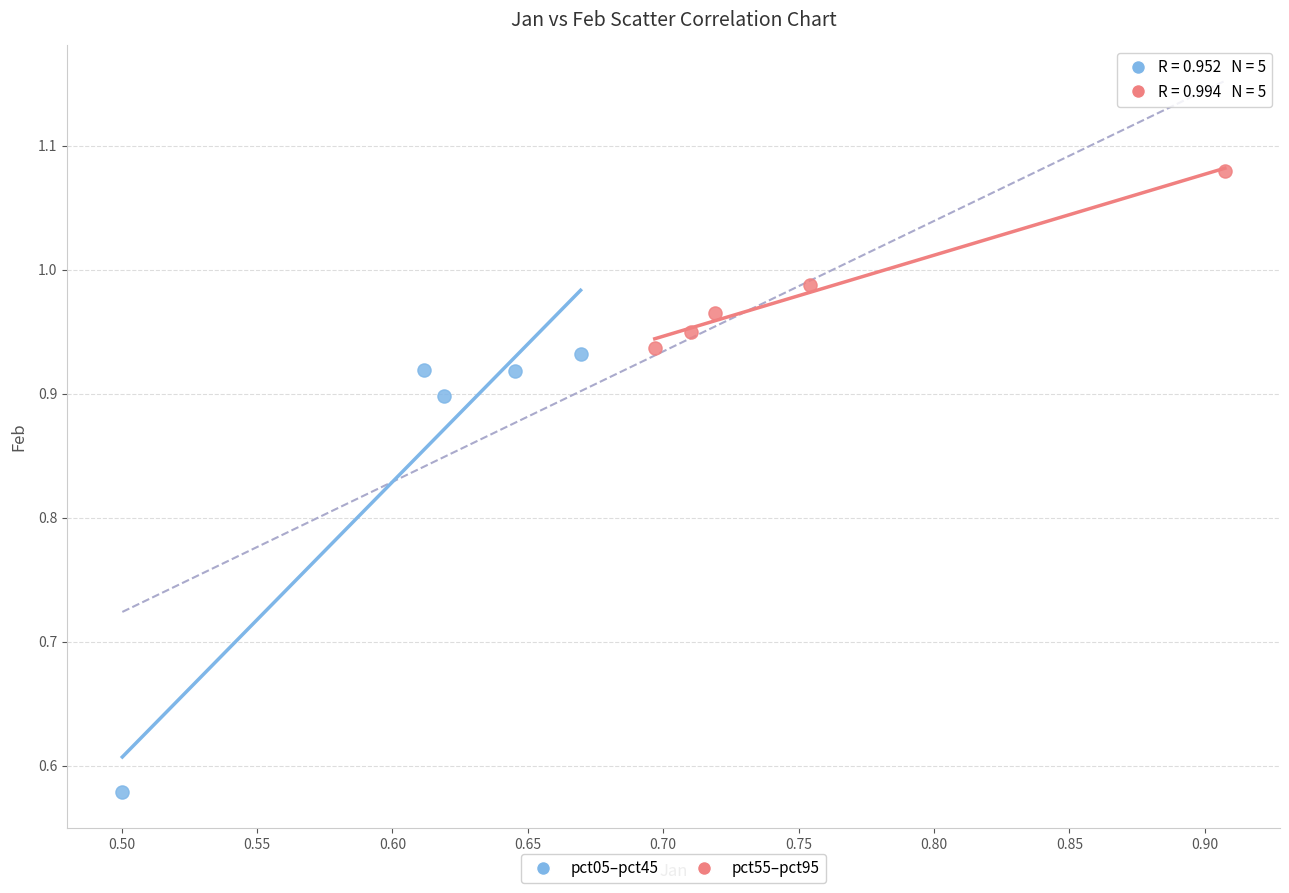

Which series has the widest spread of Y values?

pct05–pct45